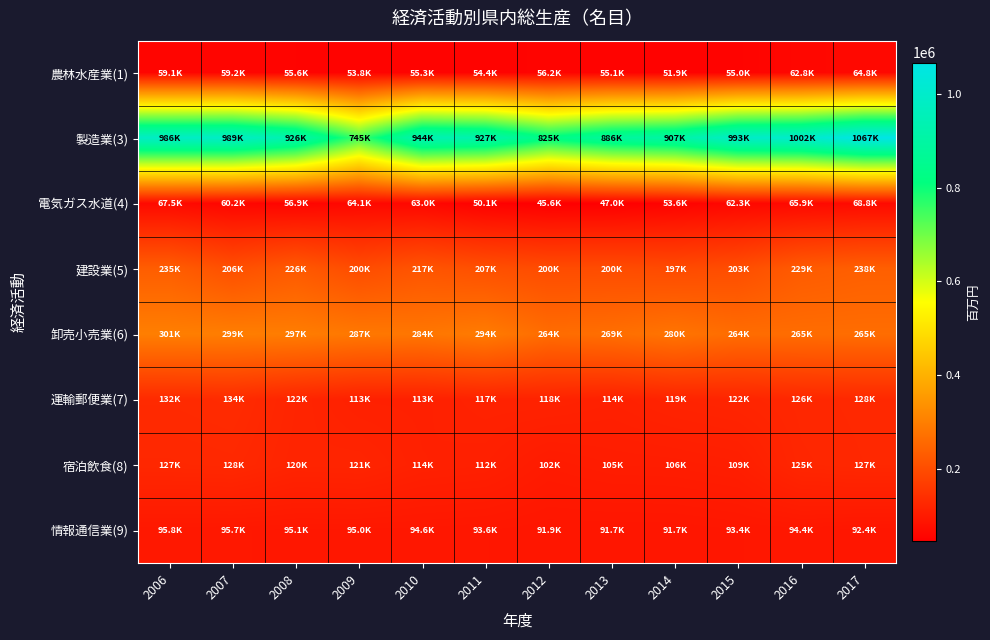

What is the maximum value shown in the chart?

1066612